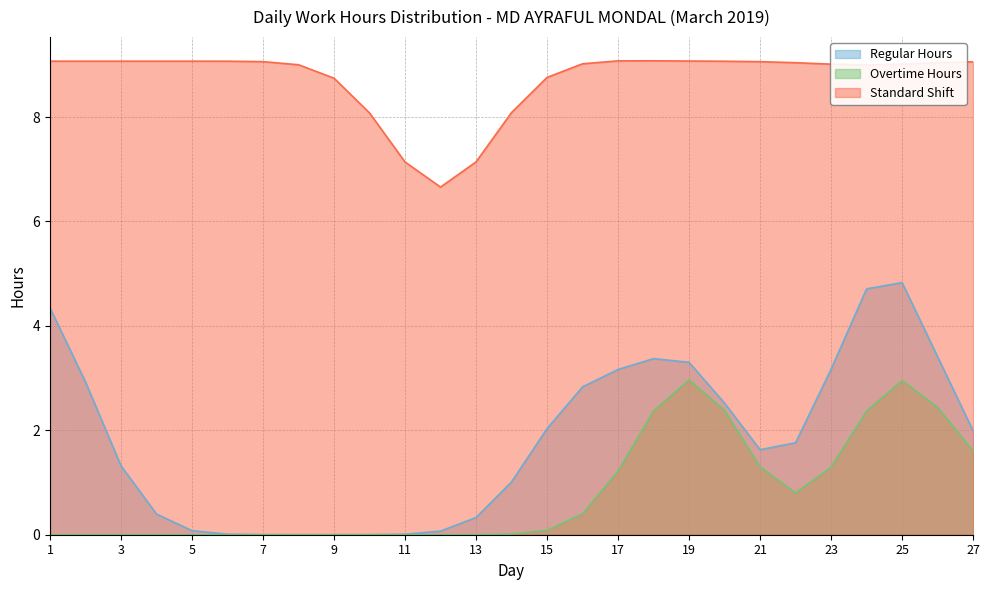

How many distinct data groups are displayed?

3